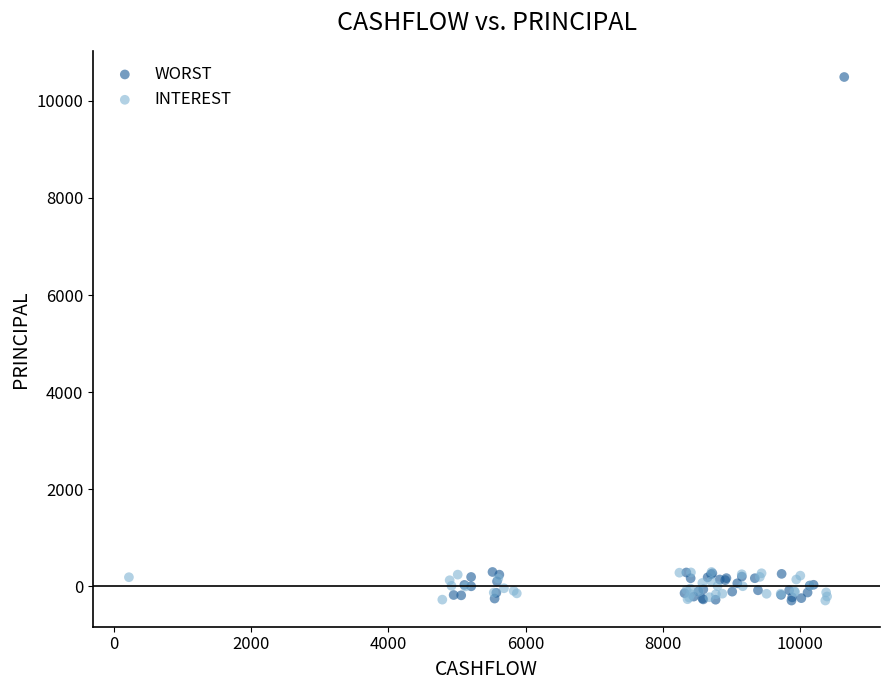

What are all the series names shown in the legend?

WORST, INTEREST